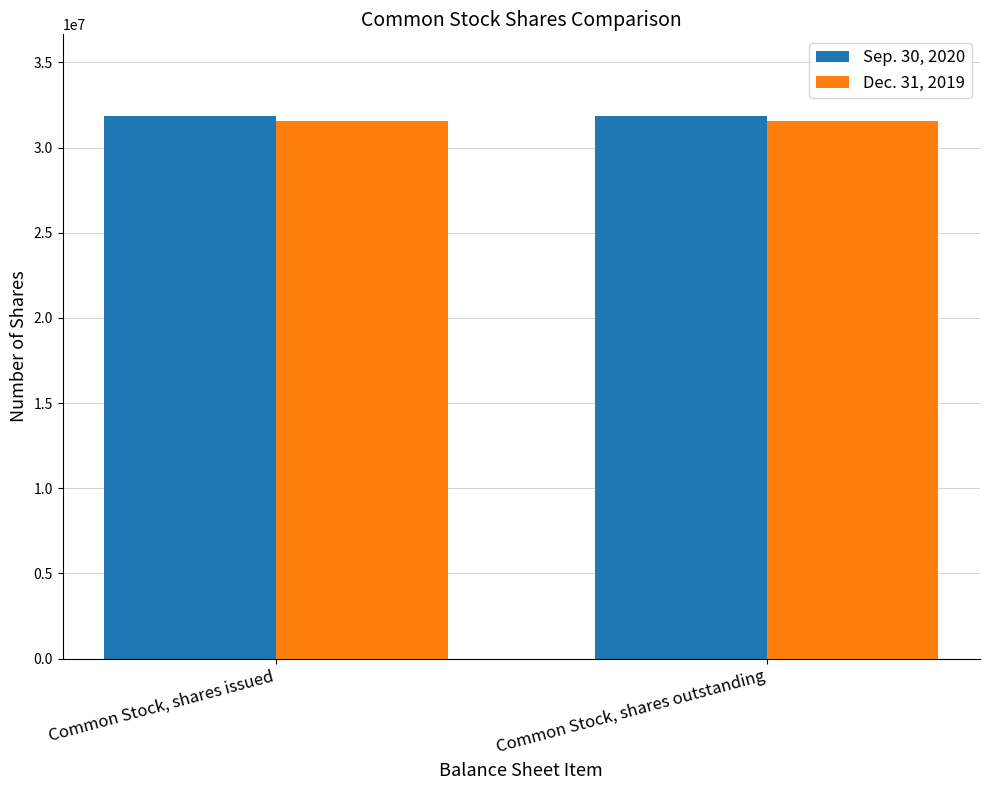

What position from the left is Common Stock, shares issued?

1